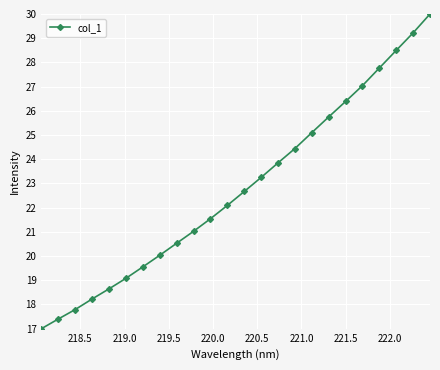

How many categories are shown in the chart?

24